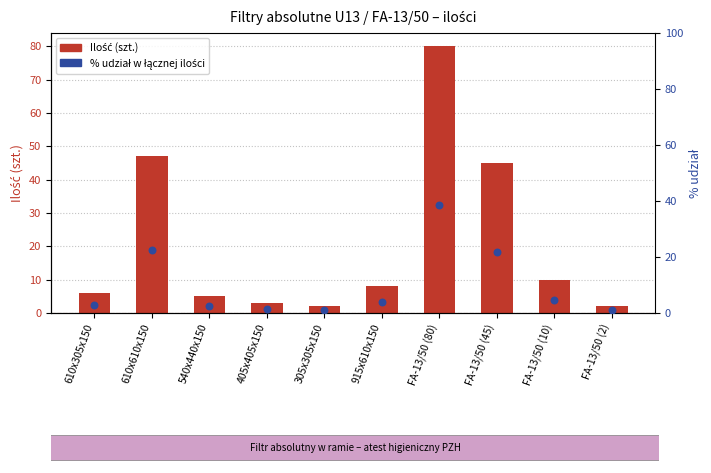

Which series has the largest Y range (max minus min)?

Ilość (szt.)